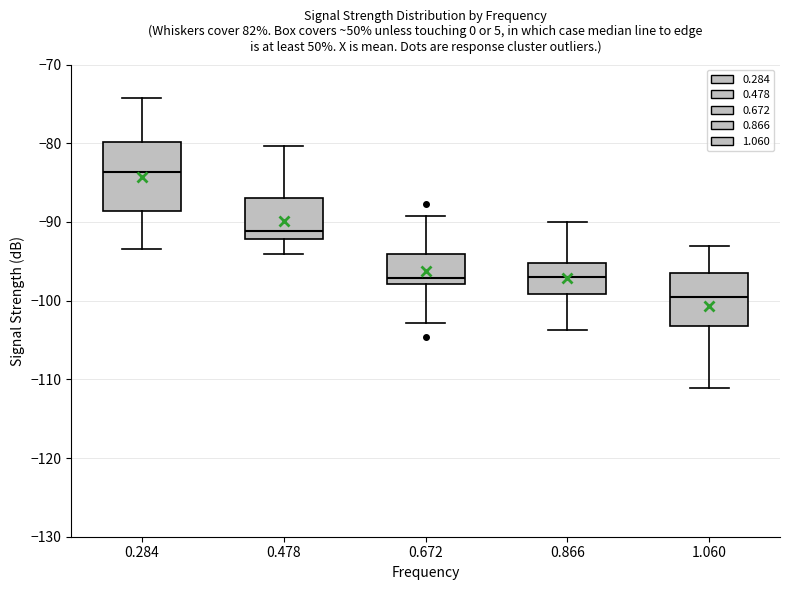

Where is the lower edge of the box at x = 0.284 on the y-axis? The values are not printed on the chart, so give them approximately, as read against the axis.

-89